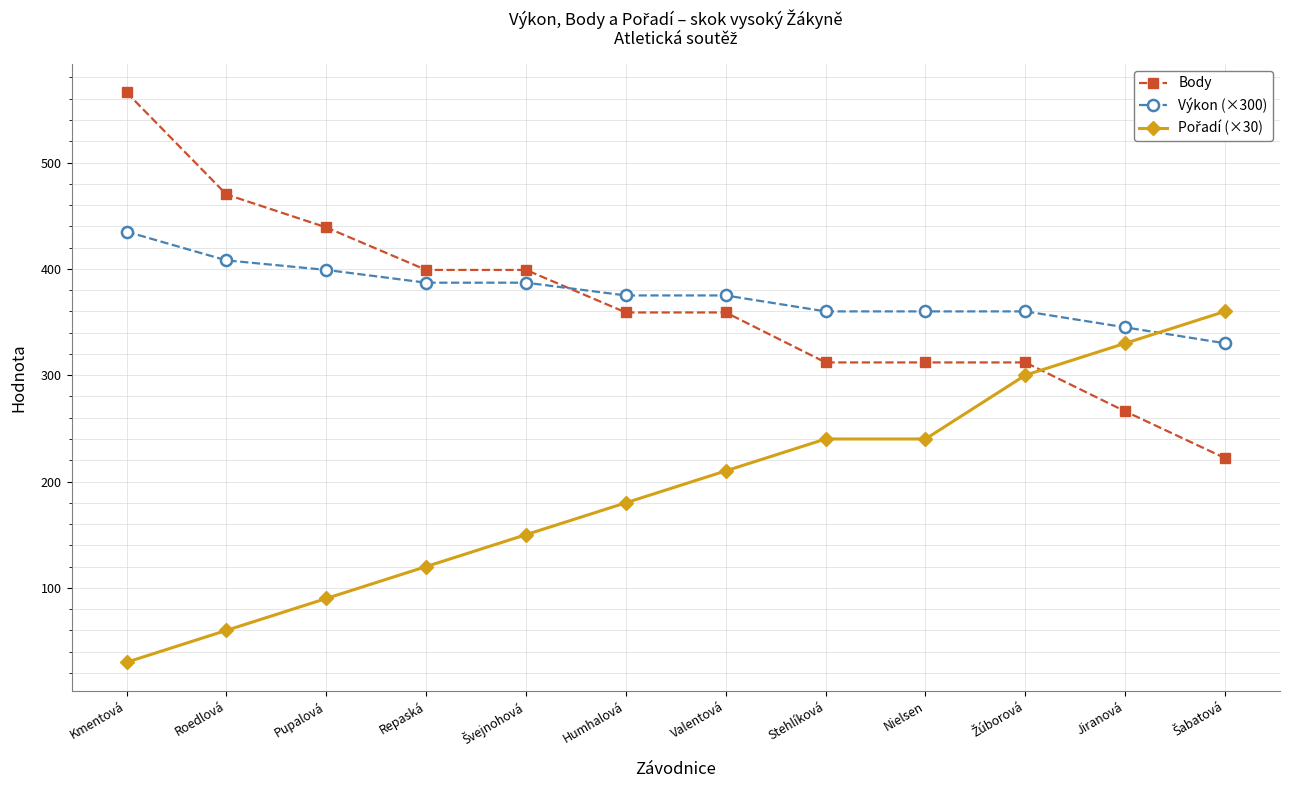

How many times do Výkon (×300) and Body cross each other?

1